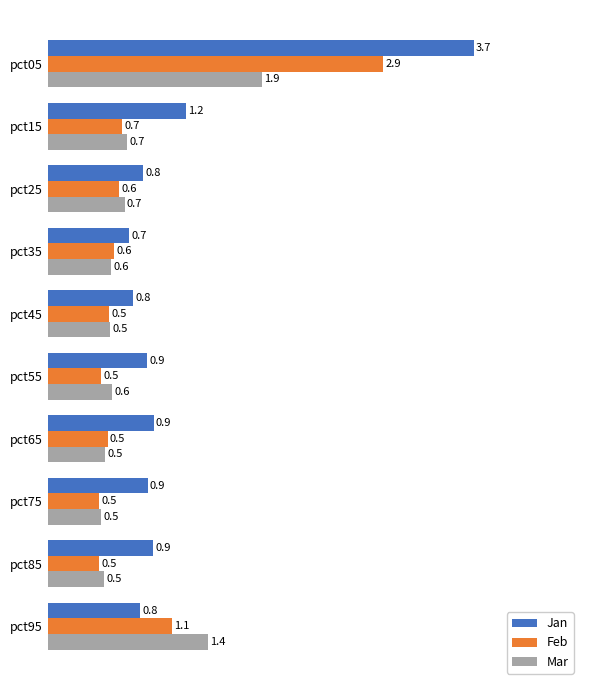

What is the average value of the Feb series?

0.8